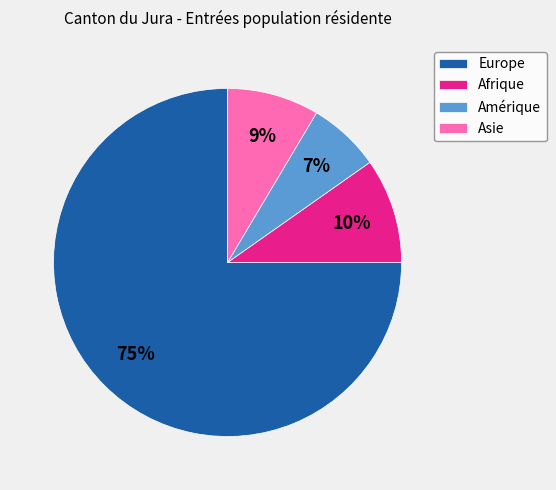

Between Amérique and Europe, which is larger?

Europe